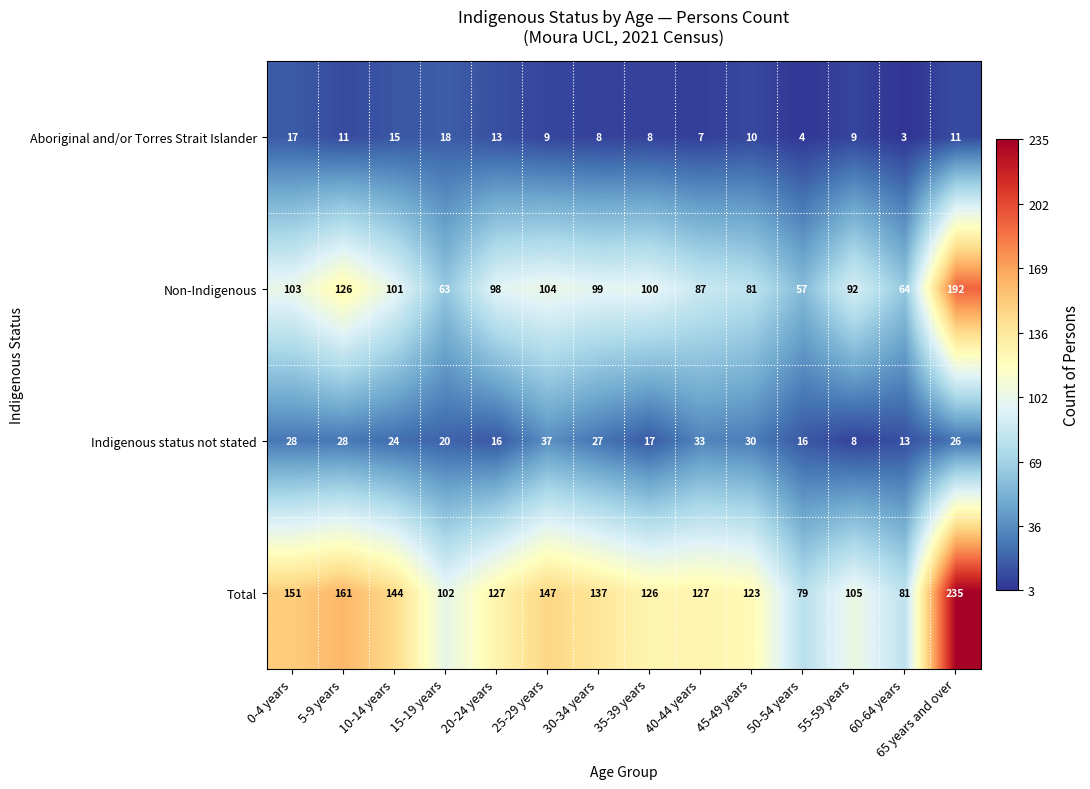

Rank the series by their maximum value, from lowest to highest.

Aboriginal and/or Torres Strait Islander, Indigenous status not stated, Non-Indigenous, Total